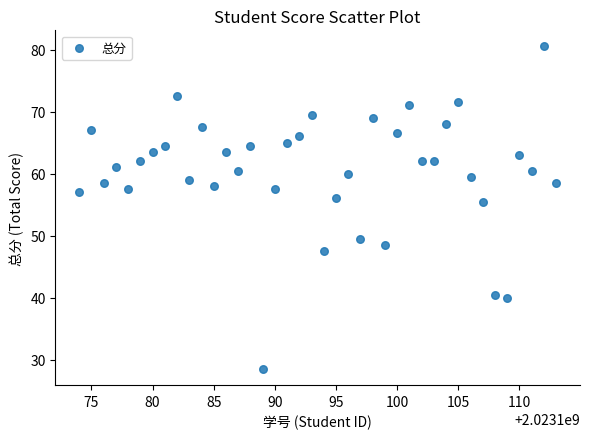

What is the range of X values (max minus min)?

39.0